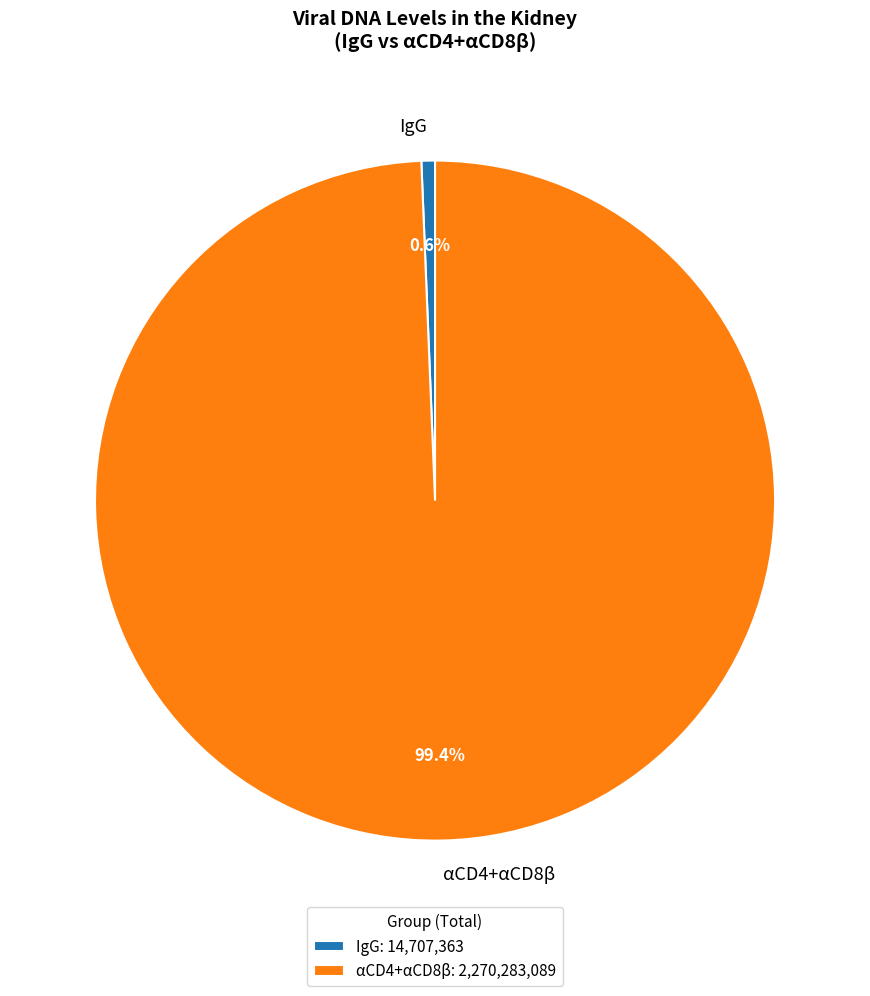

Is the sum of IgG and αCD4+αCD8β greater than half?

Yes